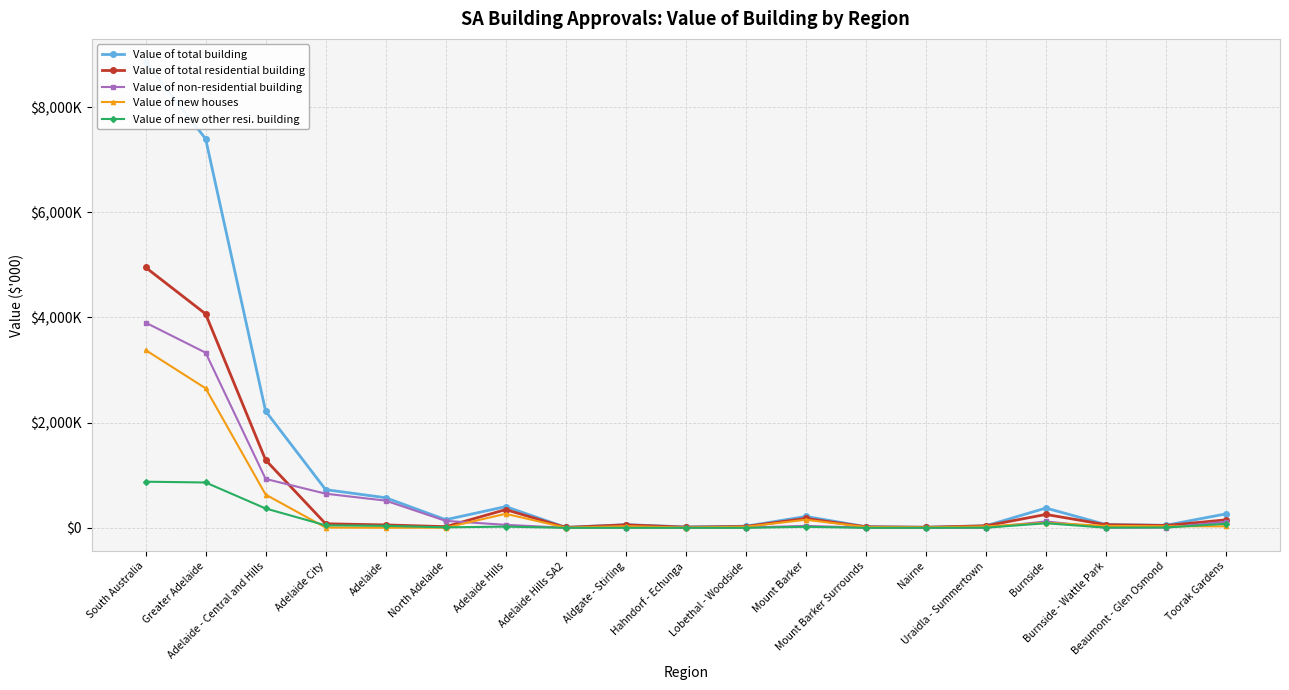

At which label does Value of new other resi. building first exceed 9500?

South Australia